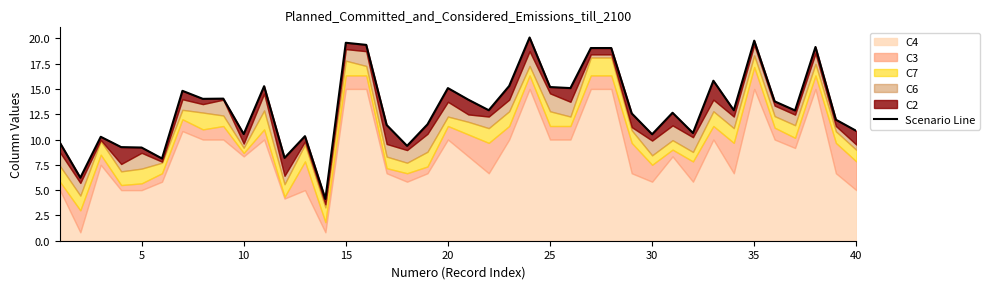

What is the average value?

13.1